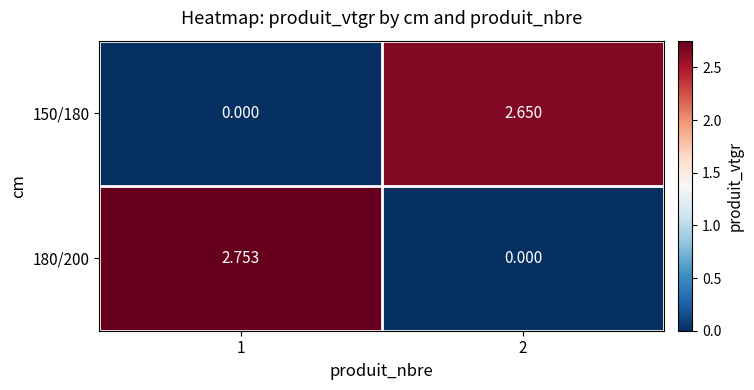

At 2, list the series in order from largest to smallest.

150/180, 180/200